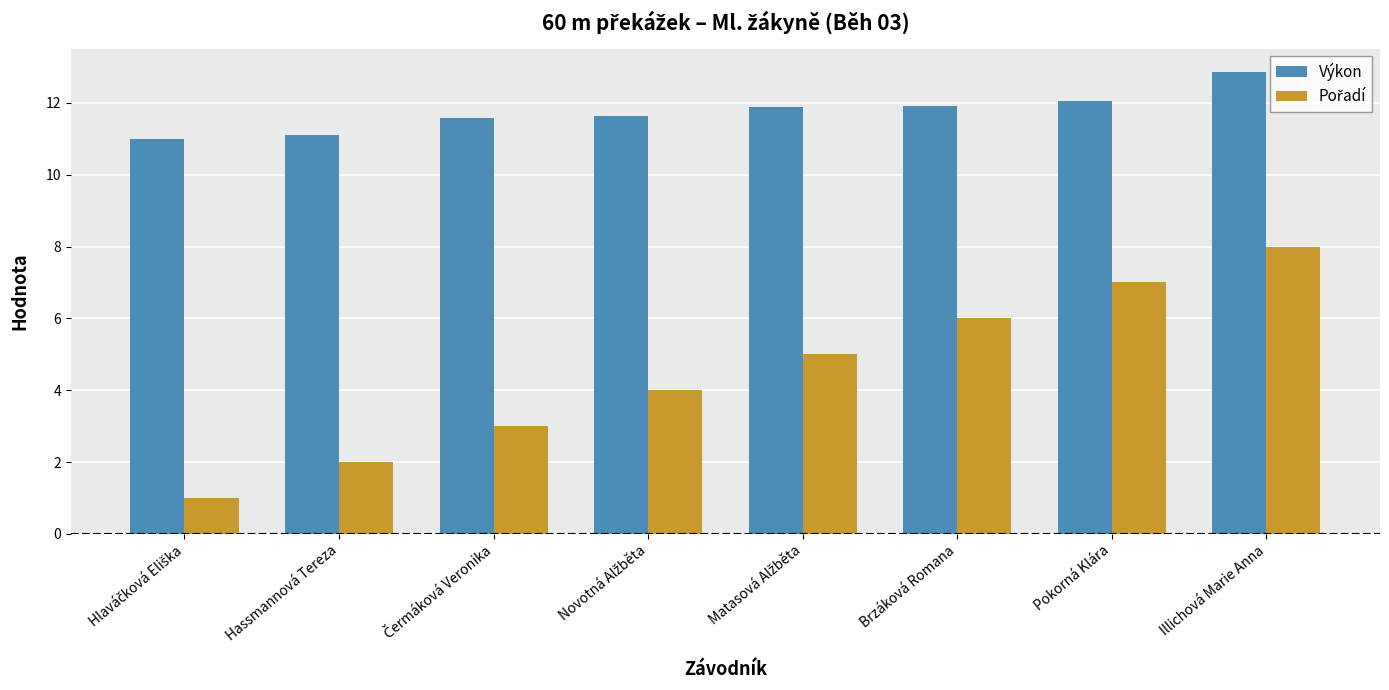

At which category is the sum across all series the highest?

Illichová Marie Anna